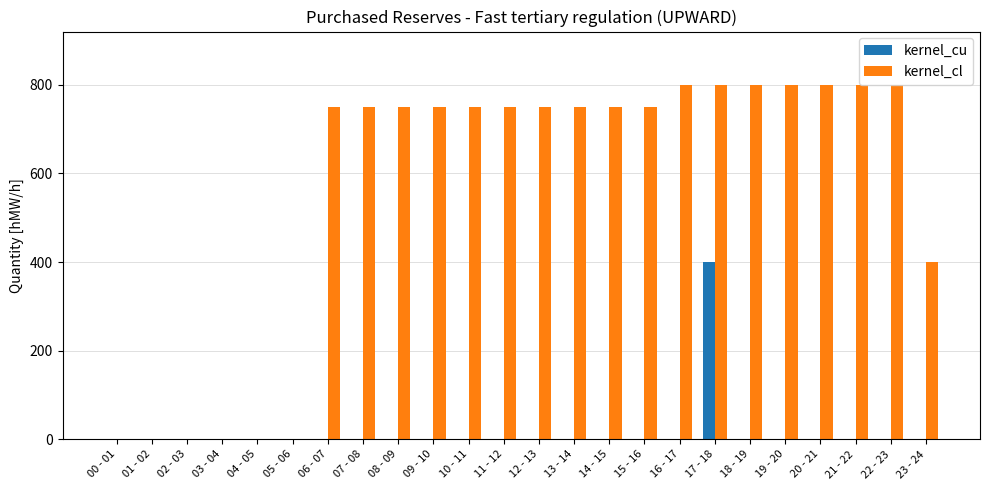

What is the maximum value for kernel_cl?

800